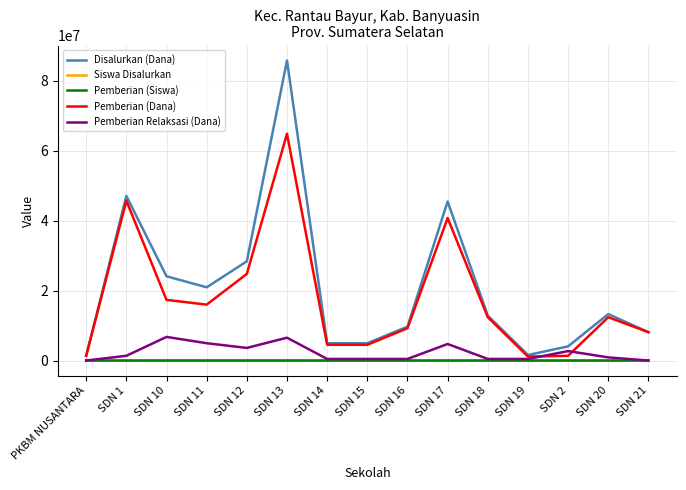

Which series has the largest total across all categories?

Disalurkan (Dana)